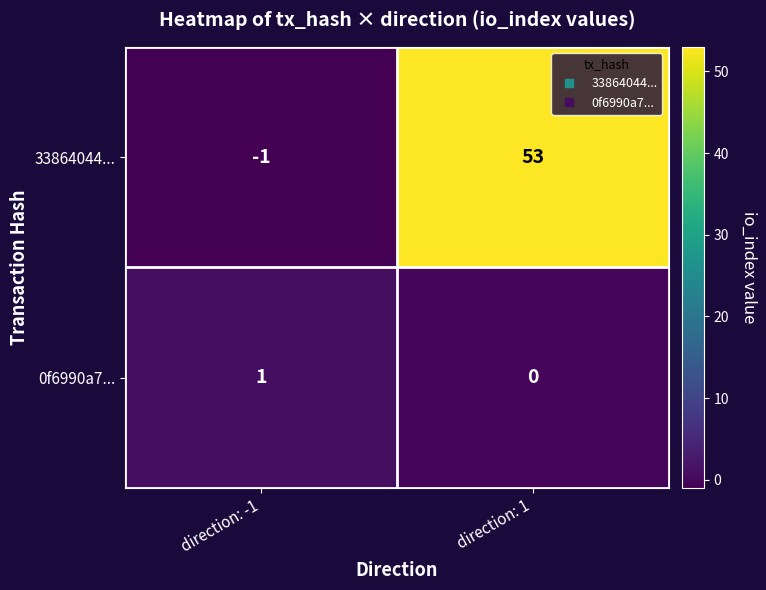

What is the sum of all 33864044... values?

52